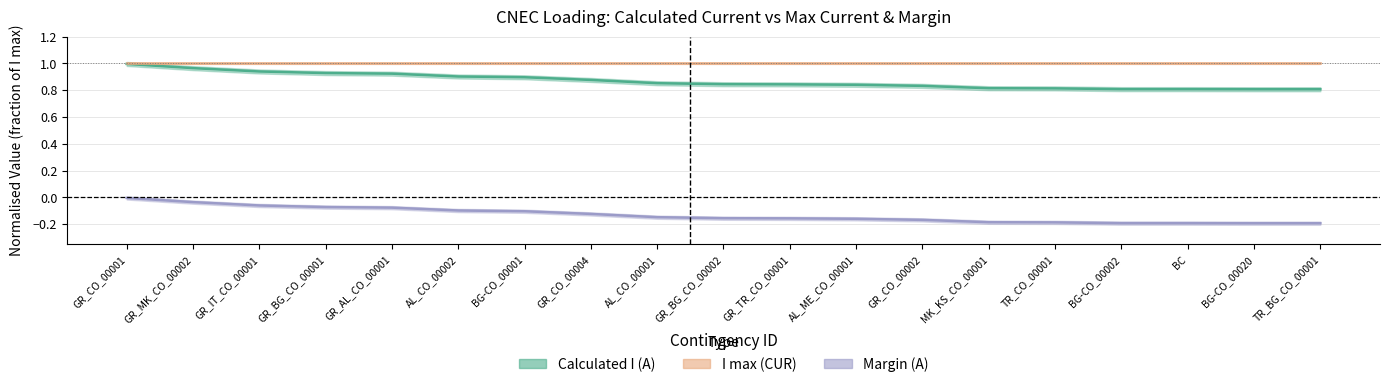

What is the label of the 16th point from the left?

BG-CO_00002